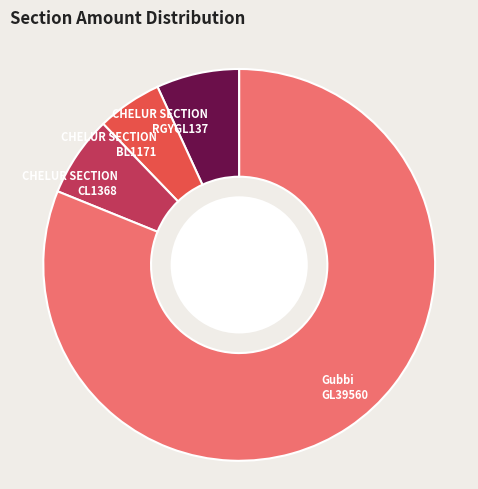

Does CHELUR SECTION RGYGL137 account for over 50% of the chart?

No